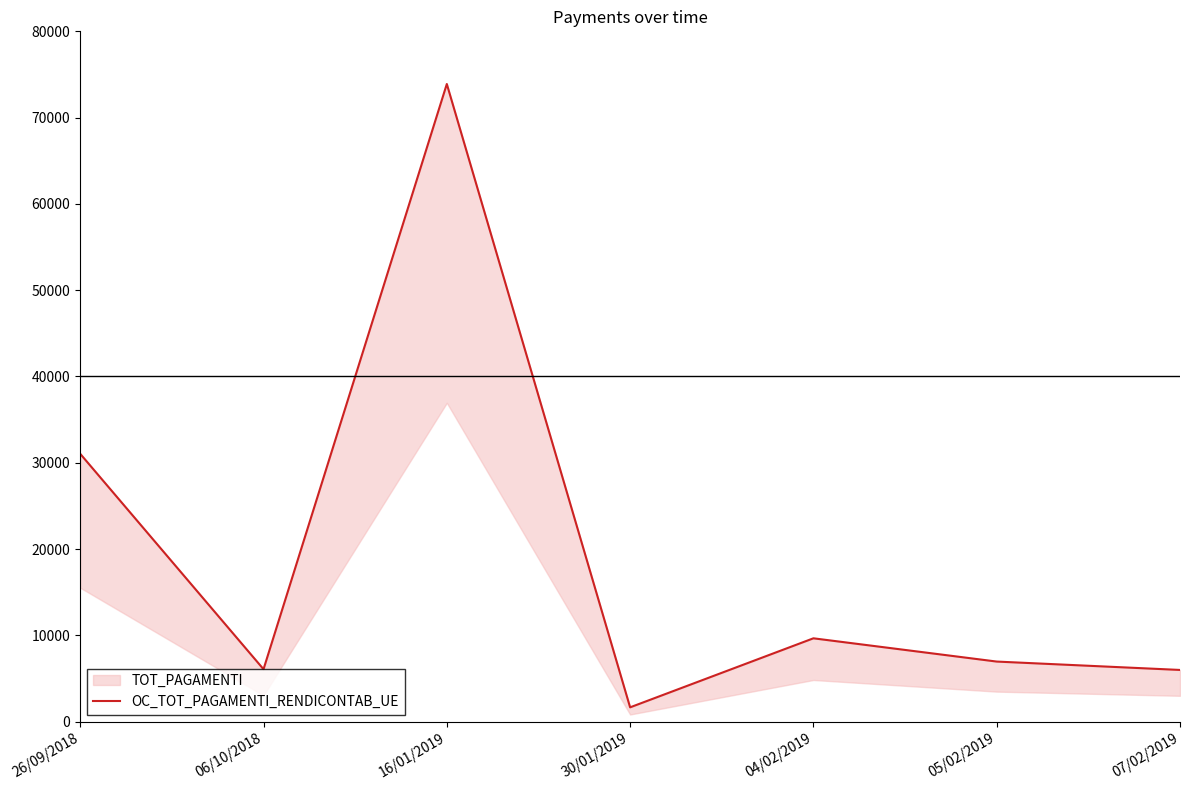

Rank the categories by value from highest to lowest.

16/01/2019, 26/09/2018, 04/02/2019, 05/02/2019, 06/10/2018, 07/02/2019, 30/01/2019